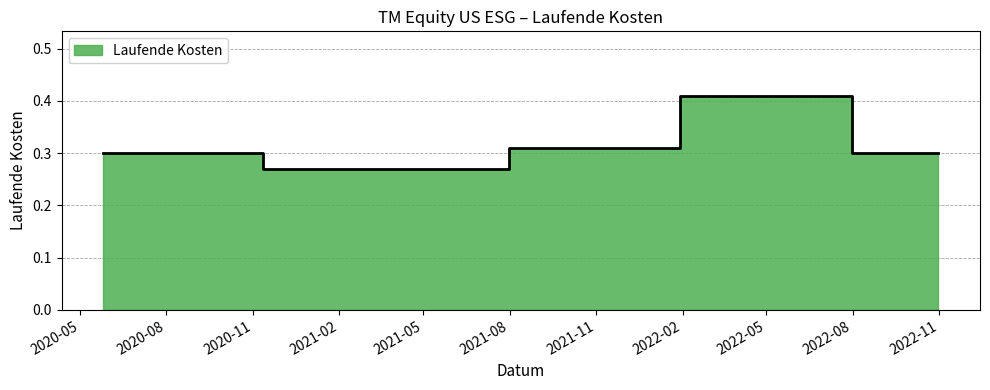

Reading right to left, list all the values displayed in this chart.

2022-10-31=0.3	2022-04-30=0.4	2021-10-31=0.3	2021-04-30=0.3	2020-05-26=0.3